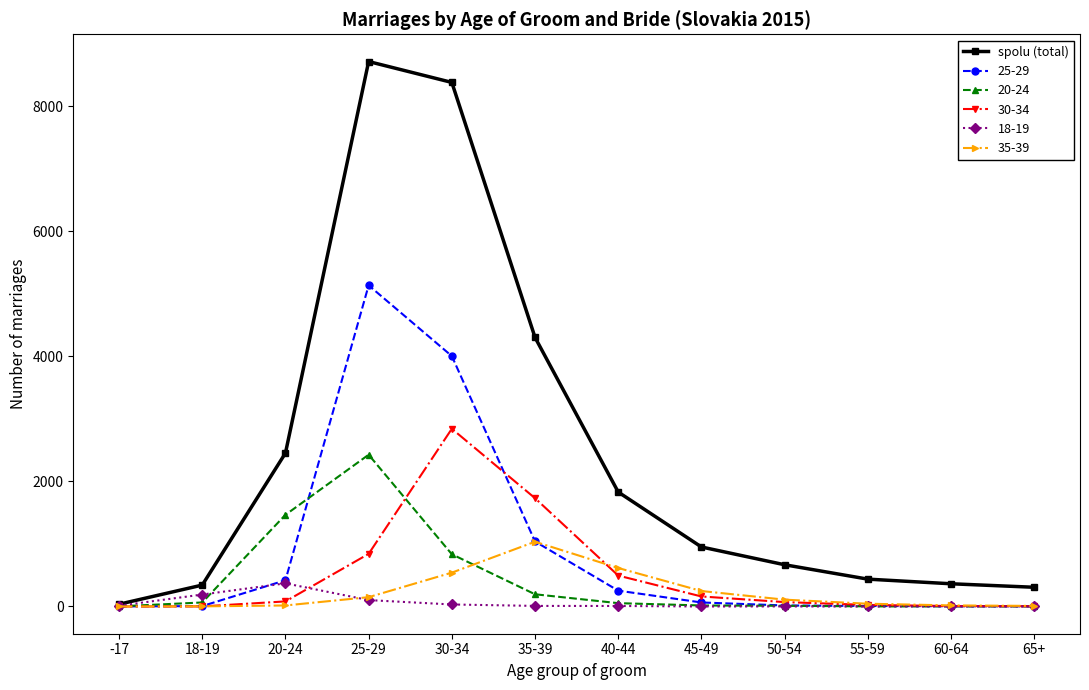

How many values in the 25-29 series are below 64?

6